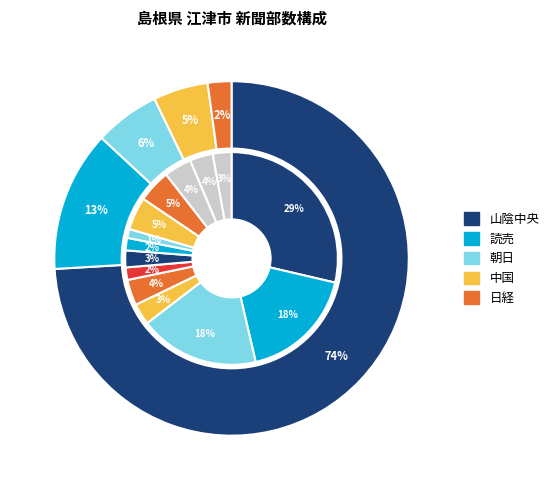

To the nearest percent, what is the average slice percentage?

7%